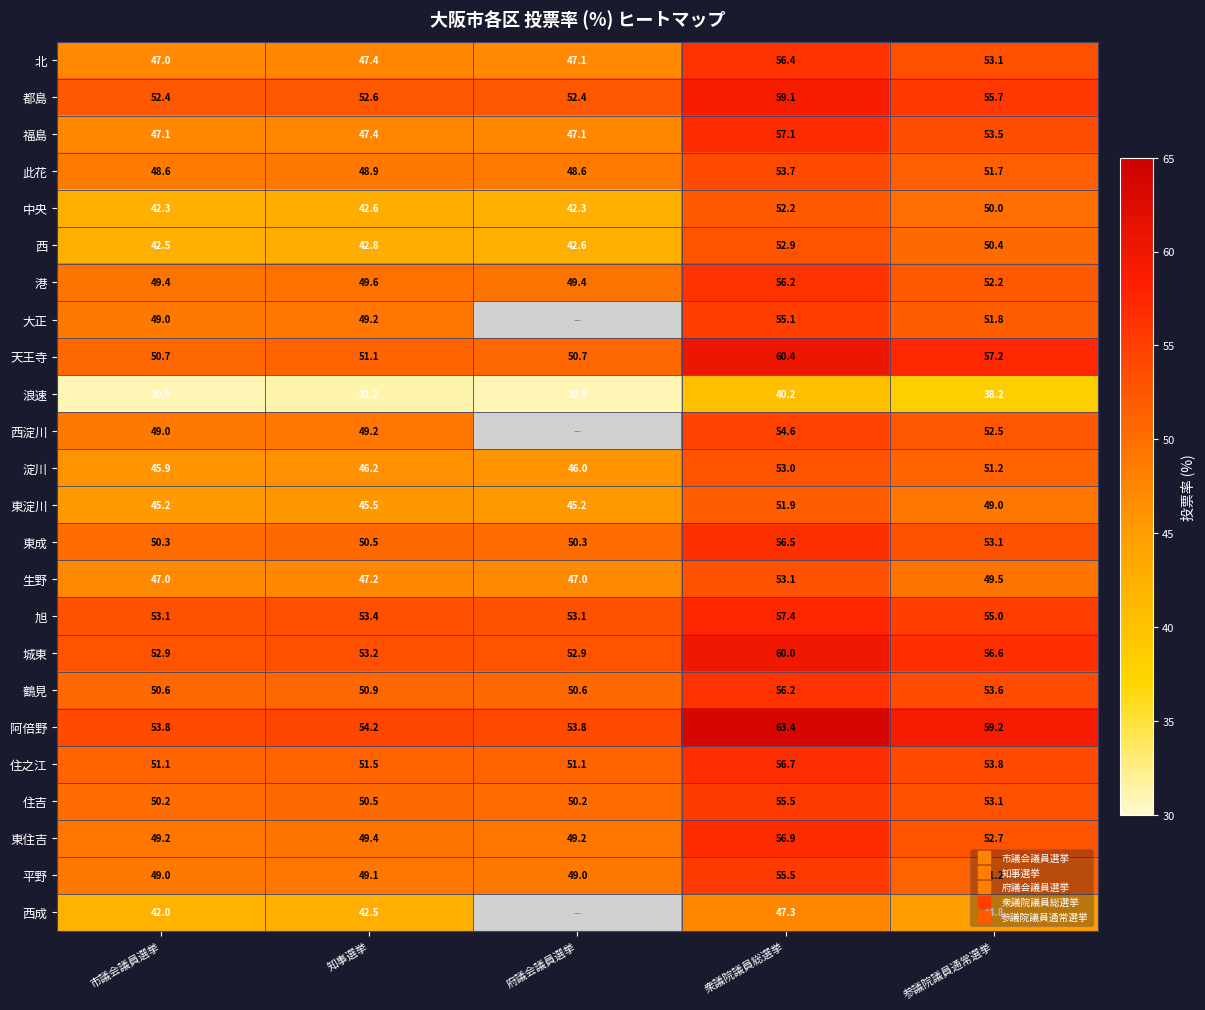

What value does the 住吉 series have at 府議会議員選挙?

50.2